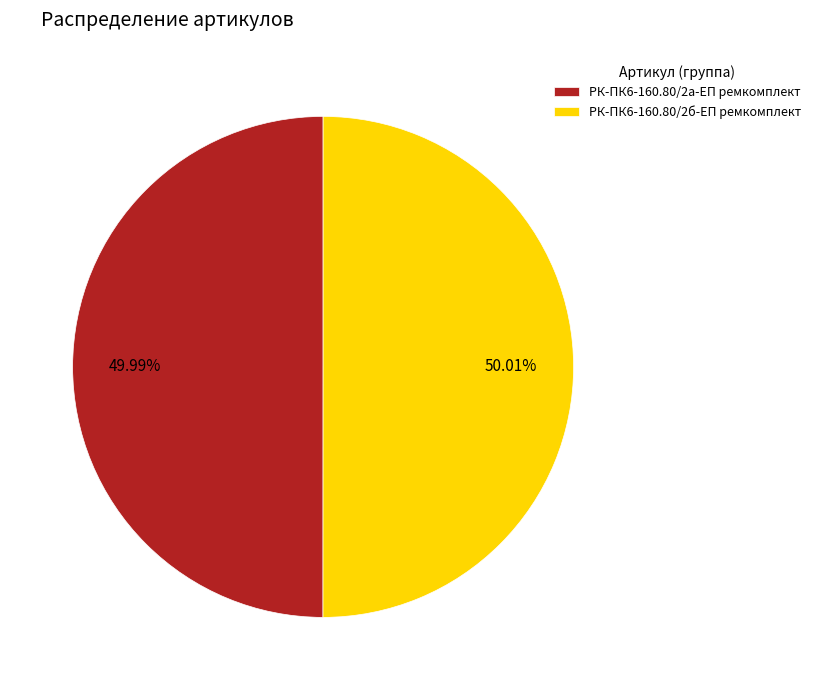

To the nearest percent, what portion does РК-ПК6-160.80/2б-ЕП ремкомплект represent?

50%